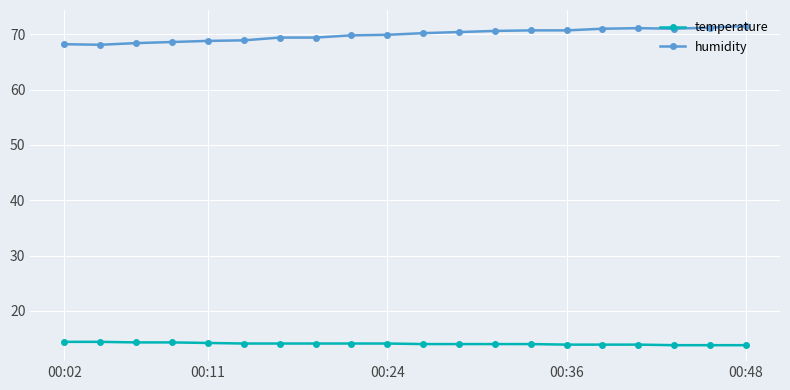

How many lines are shown in the chart?

2